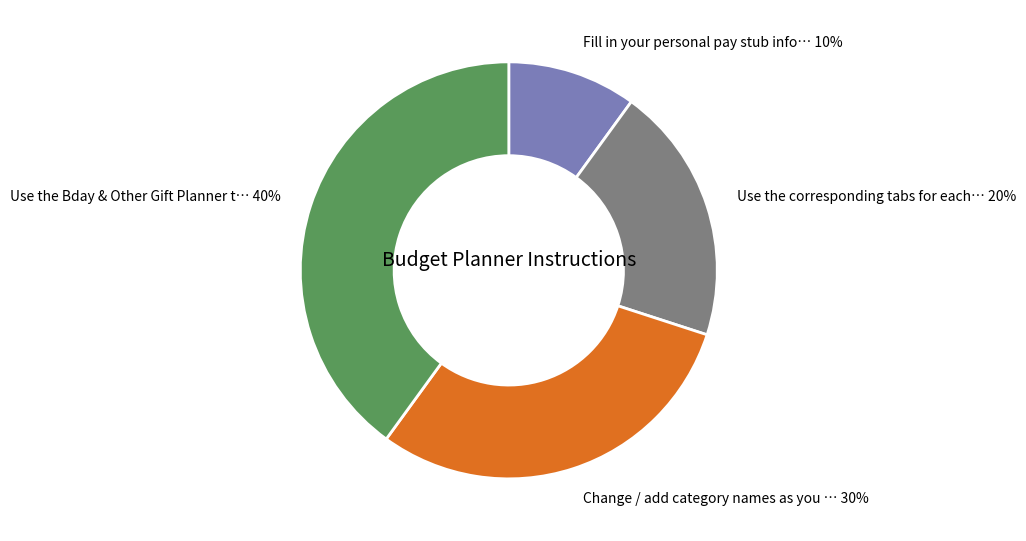

How many segments does this pie chart have?

4